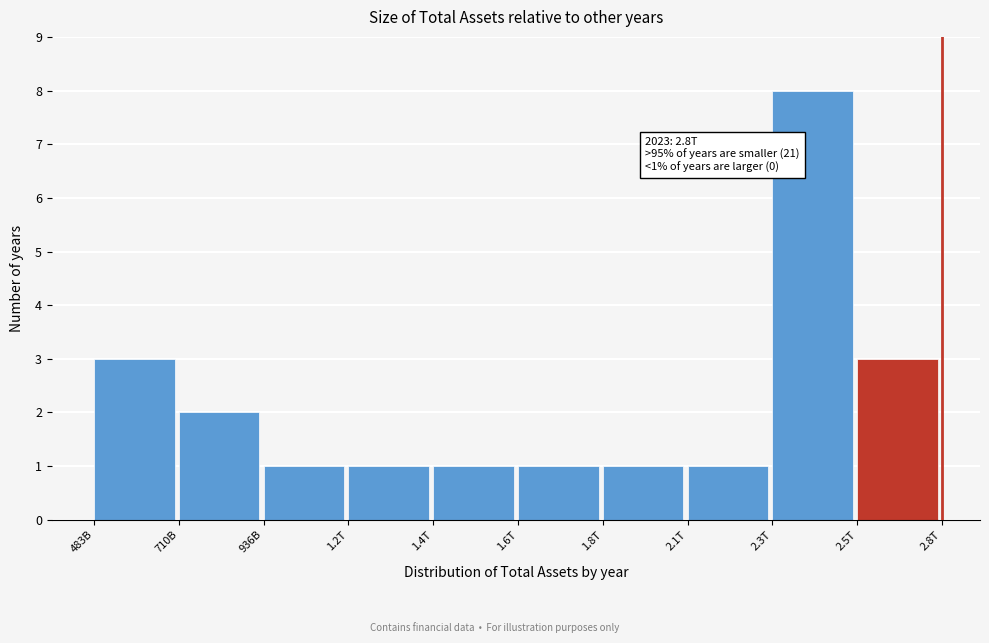

Reading left to right, what are all the values shown in this chart?

3	2	1	1	1	1	1	1	8	3